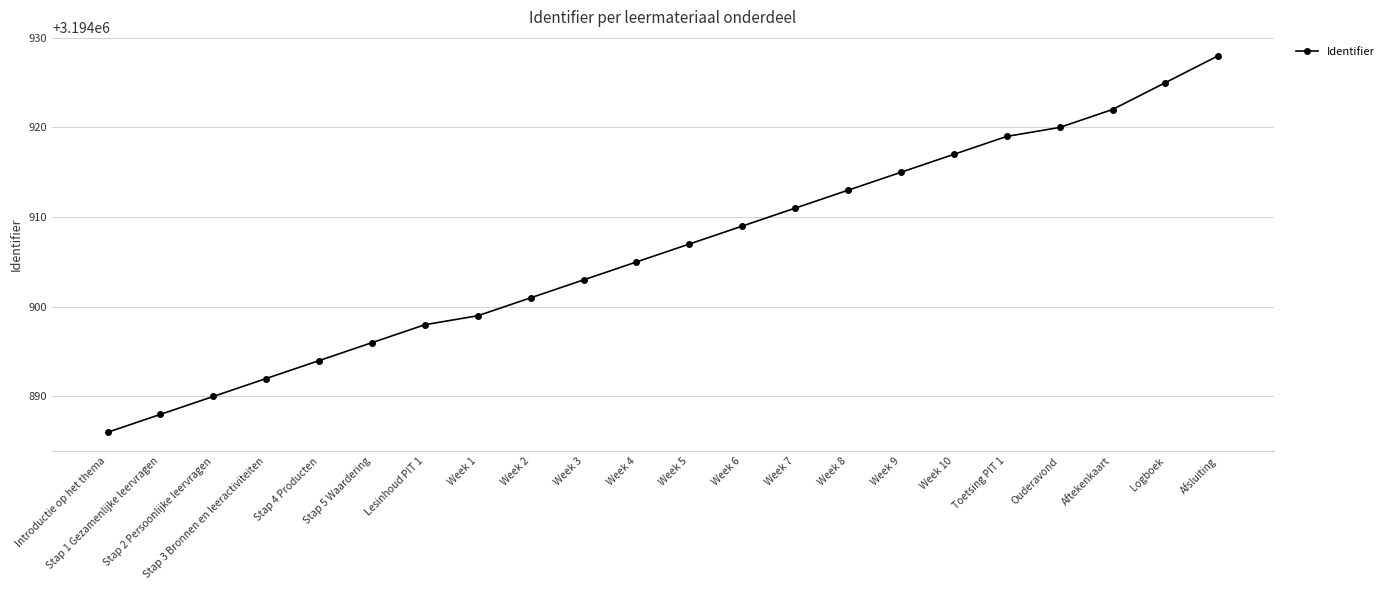

List the labels in order of value, largest first.

Afsluiting, Logboek, Aftekenkaart, Ouderavond, Toetsing PIT 1, Week 10, Week 9, Week 8, Week 7, Week 6, Week 5, Week 4, Week 3, Week 2, Week 1, Lesinhoud PIT 1, Stap 5 Waardering, Stap 4 Producten, Stap 3 Bronnen en leeractiviteiten, Stap 2 Persoonlijke leervragen, Stap 1 Gezamenlijke leervragen, Introductie op het thema